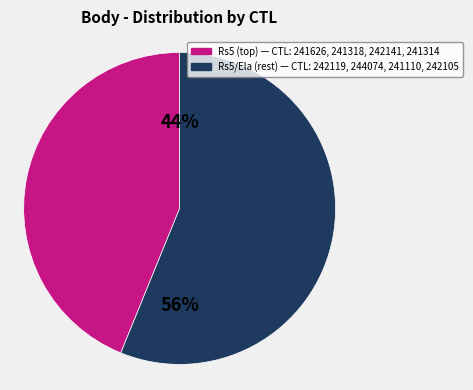

To the nearest percent, what is the difference between the largest and smallest slice percentages?

12%